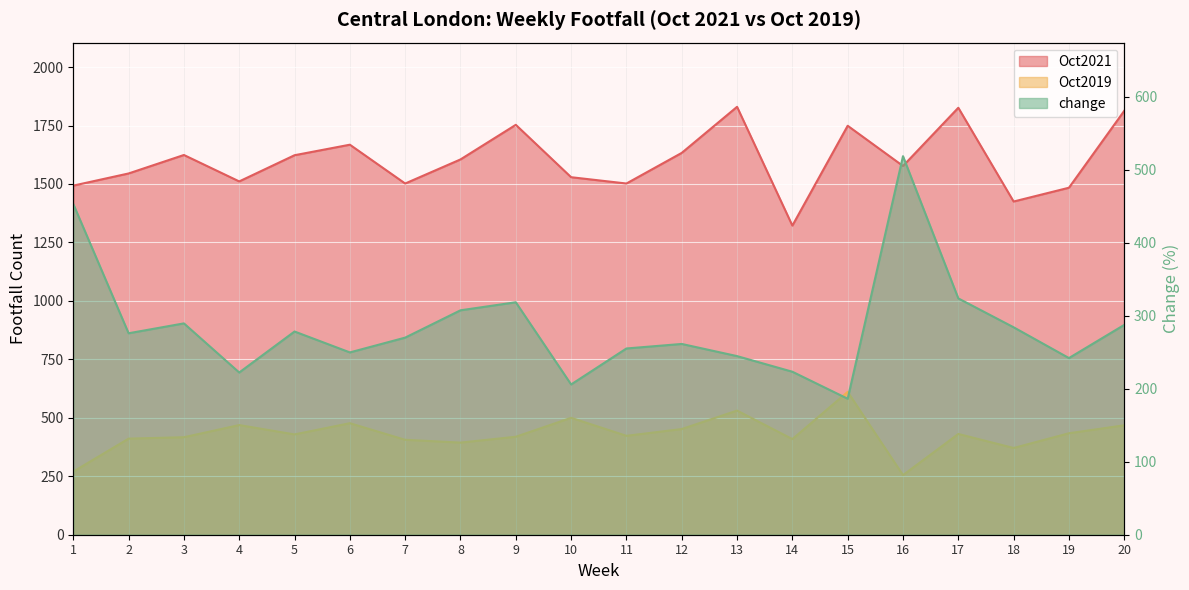

In change, how many points are lower than both neighbors (excluding endpoints)?

6